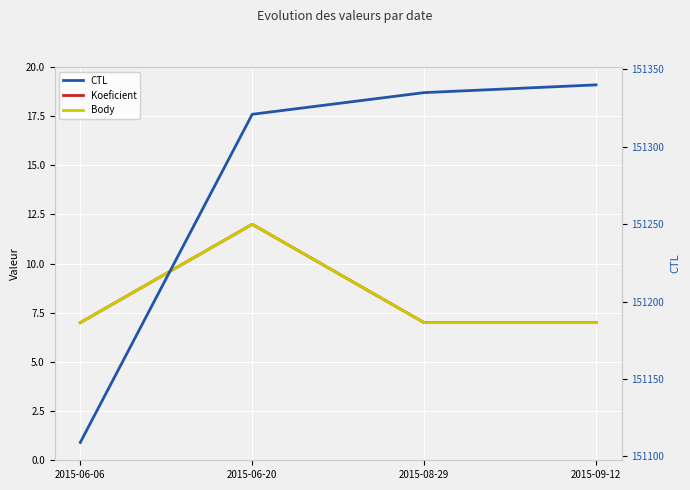

What is the smallest value displayed?

7